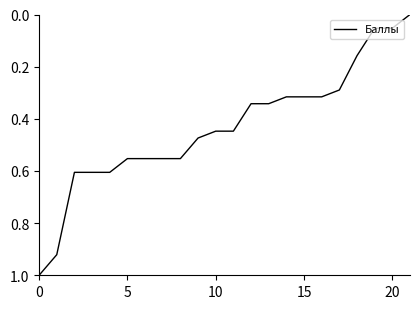

Count the number of categories in the chart.

22